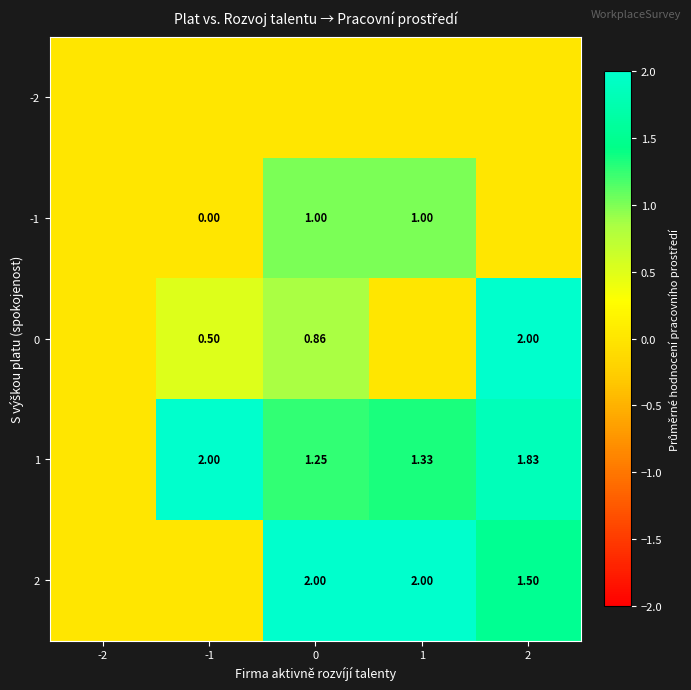

What is the highest value of the 1 series?

2.0